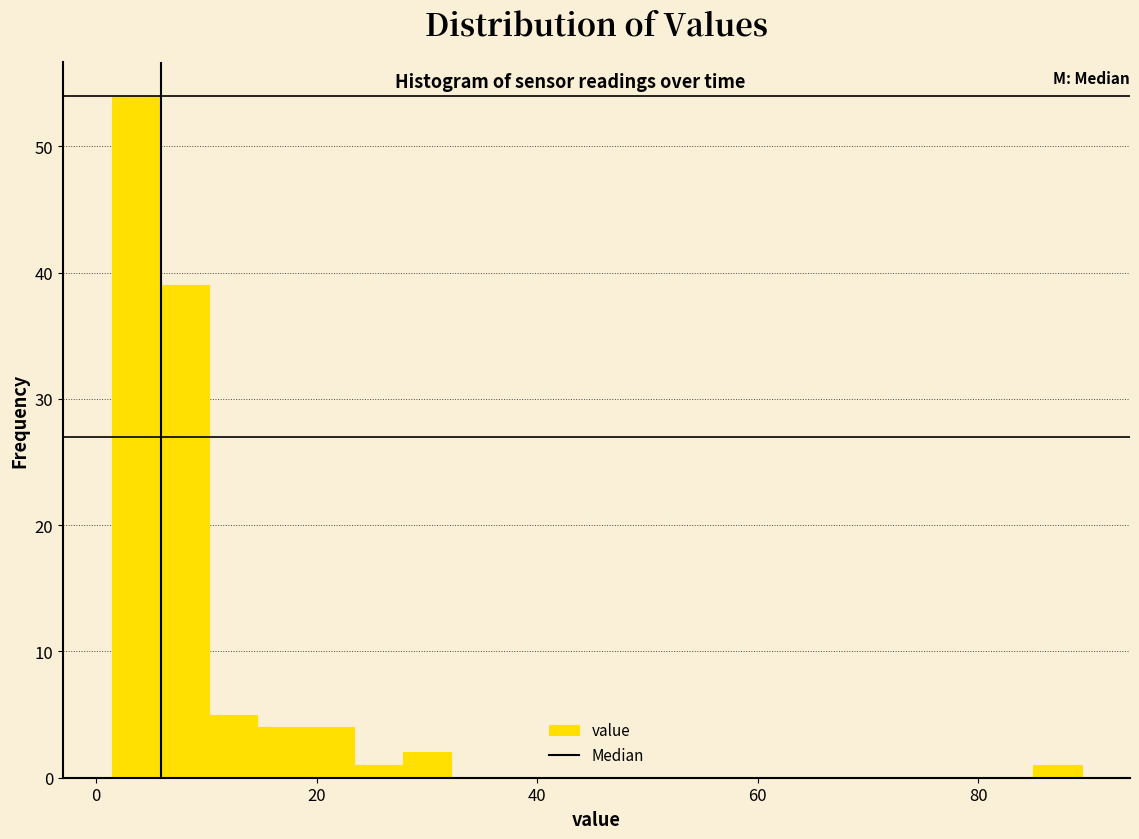

Read against the x-axis, roughly where is the centre of the tallest bar?

4